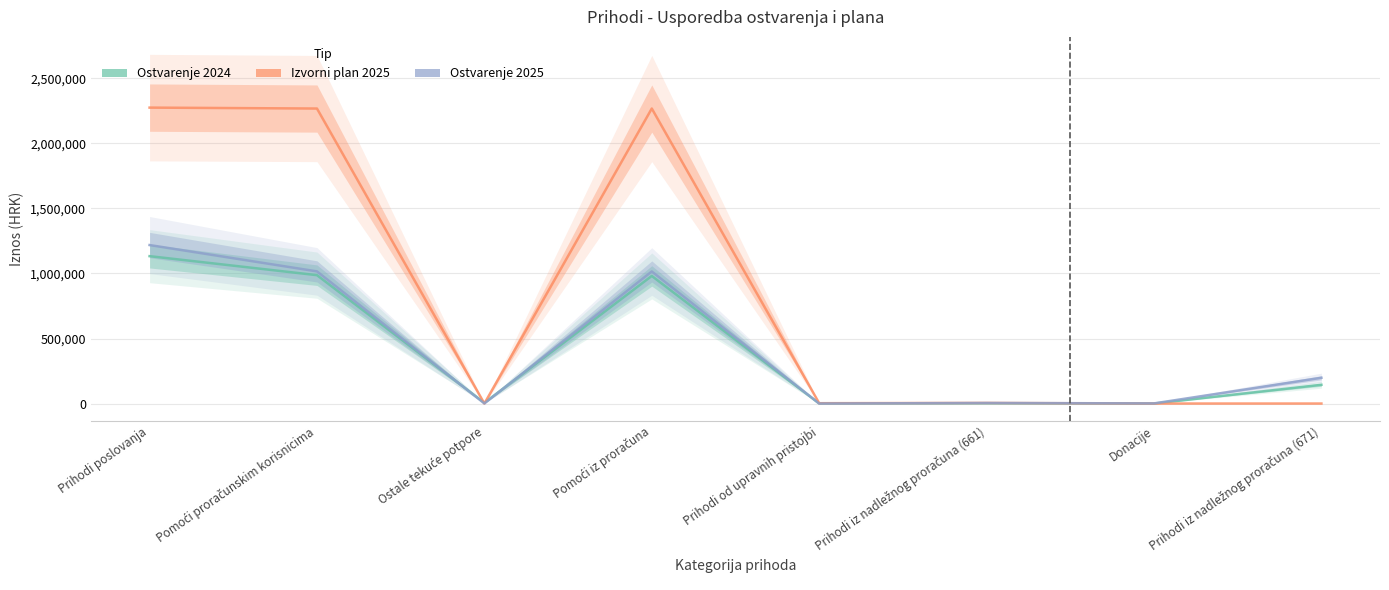

The value of Ostvarenje 2025 at Prihodi iz nadležnog proračuna (661) is 2553.3. True or false?

False